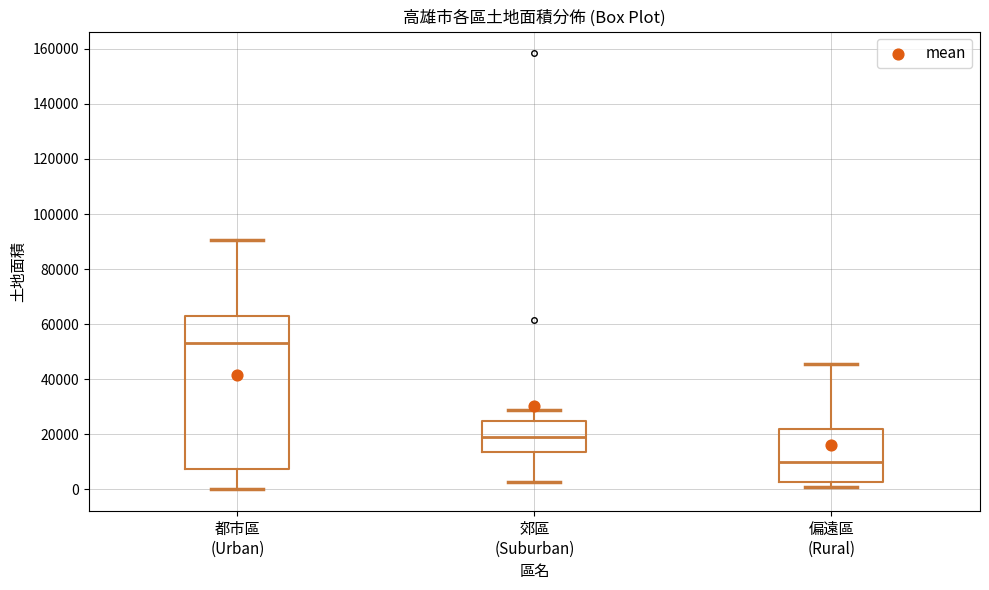

Comparing the boxes themselves (not the whiskers), which one is the tallest?

都市區 (Urban)